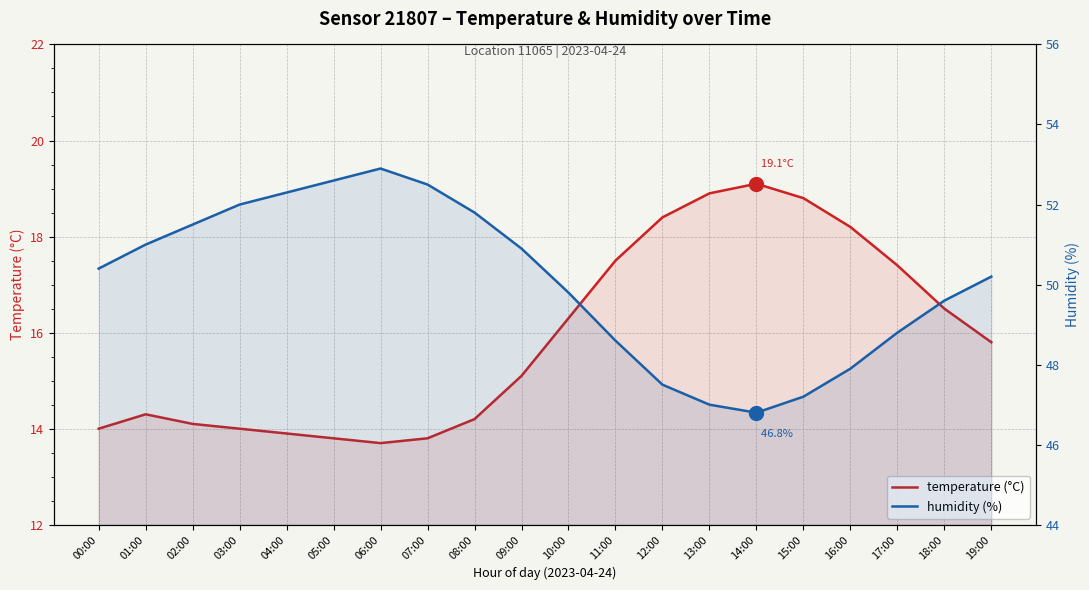

At 13:00, list the series in order from largest to smallest.

humidity (%), temperature (°C)